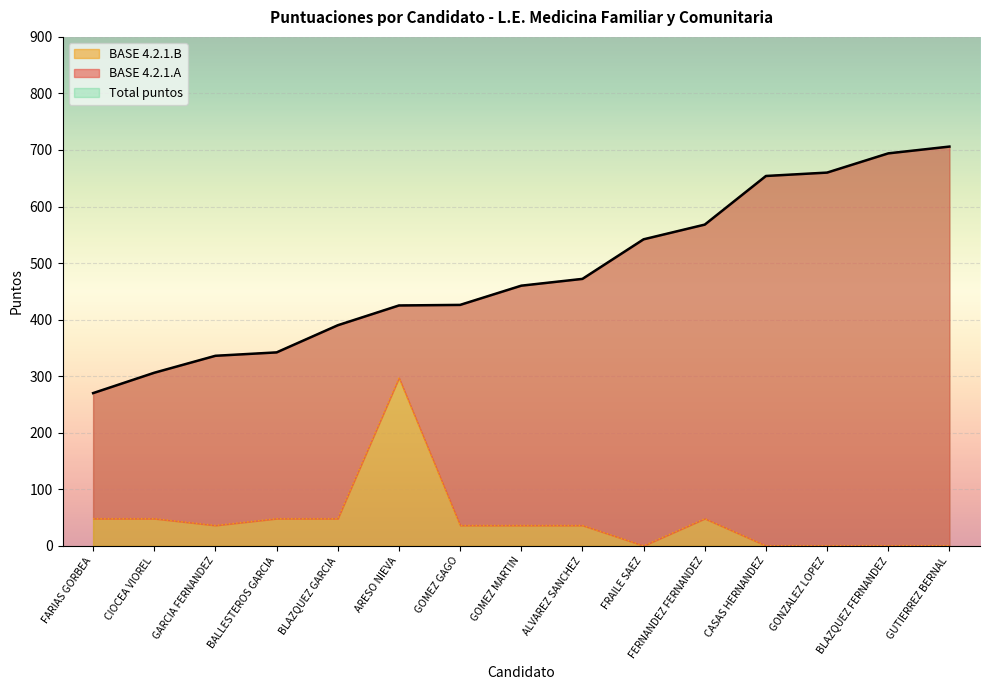

What is the difference between the BASE 4.2.1.B values at GARCIA FERNANDEZ and BLAZQUEZ FERNANDEZ?

36